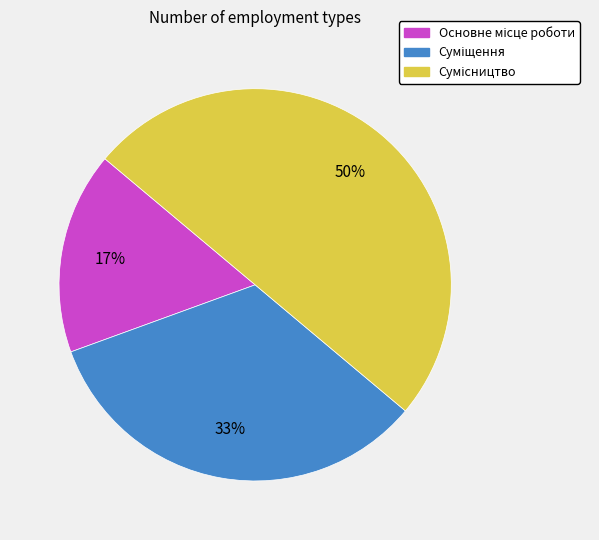

To the nearest percent, what is the difference between the largest and smallest slice percentages?

33%